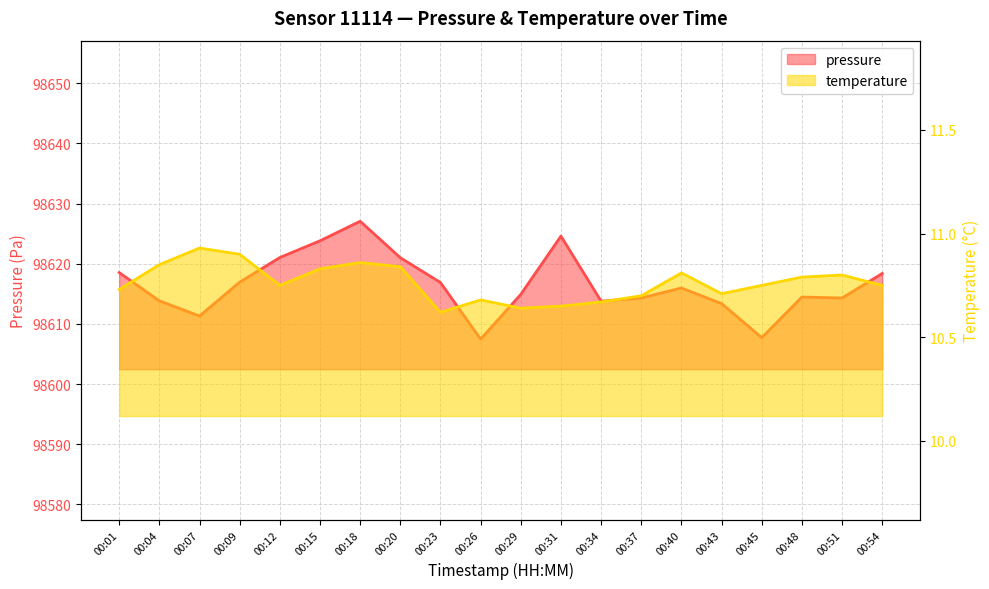

Which category has the highest value in the temperature series?

00:07